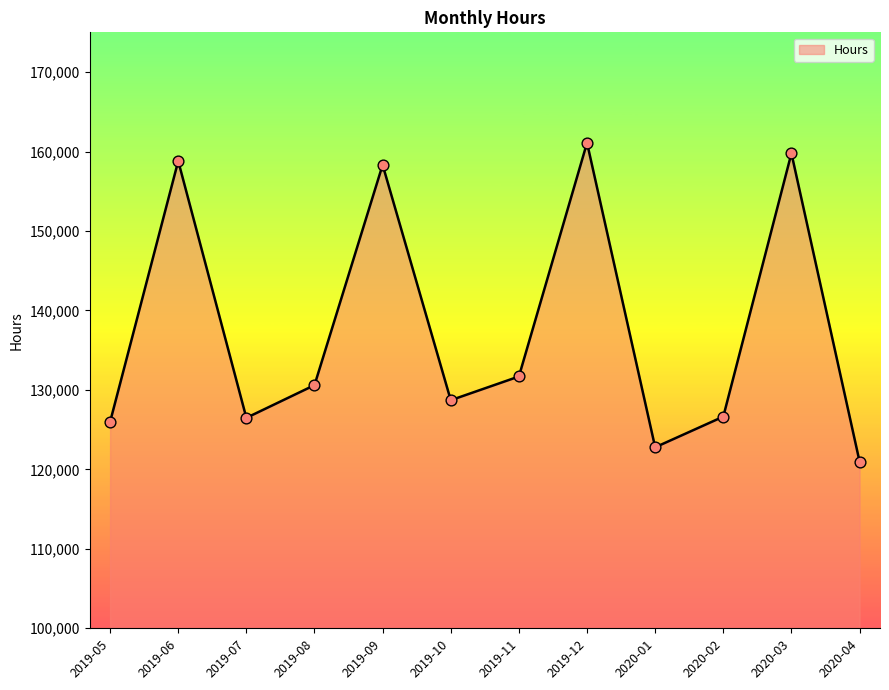

Approximately how many times larger is the value at 2019-05 compared to 2019-08?

1.0